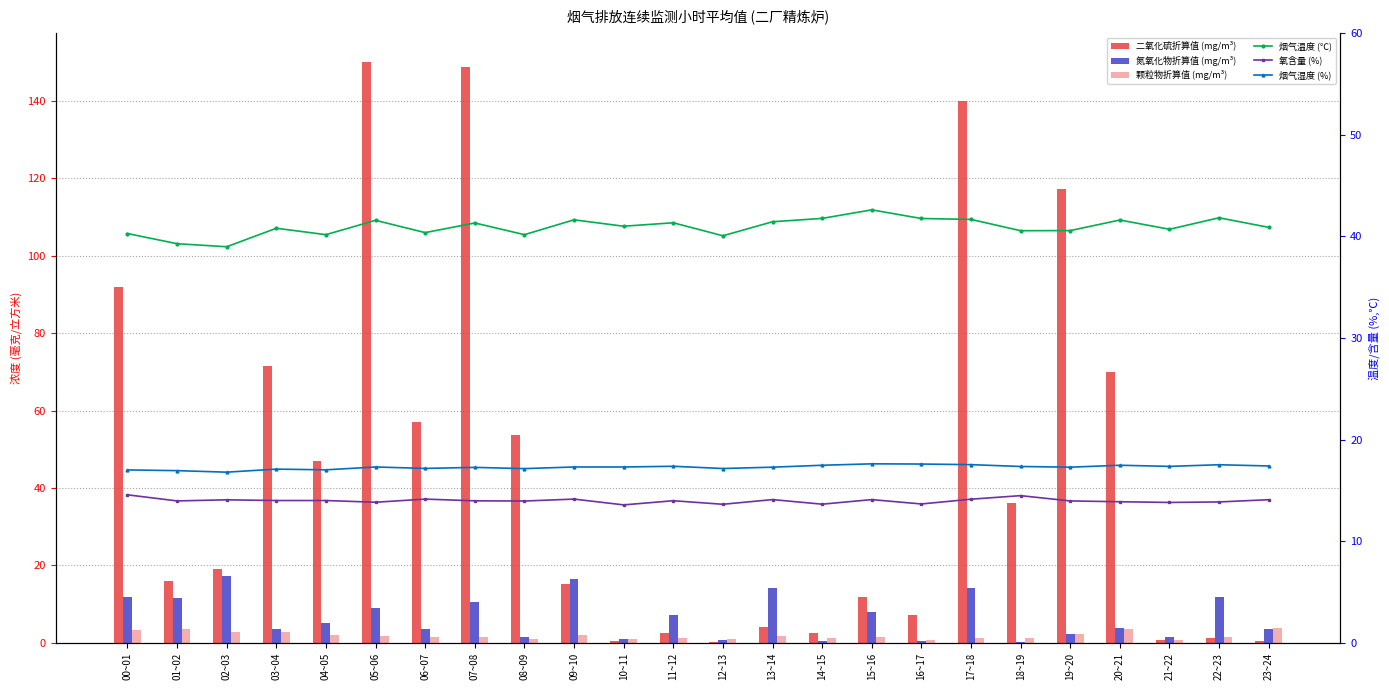

What is the difference between the second highest and second lowest values in the 烟气温度 (℃) series?

2.5